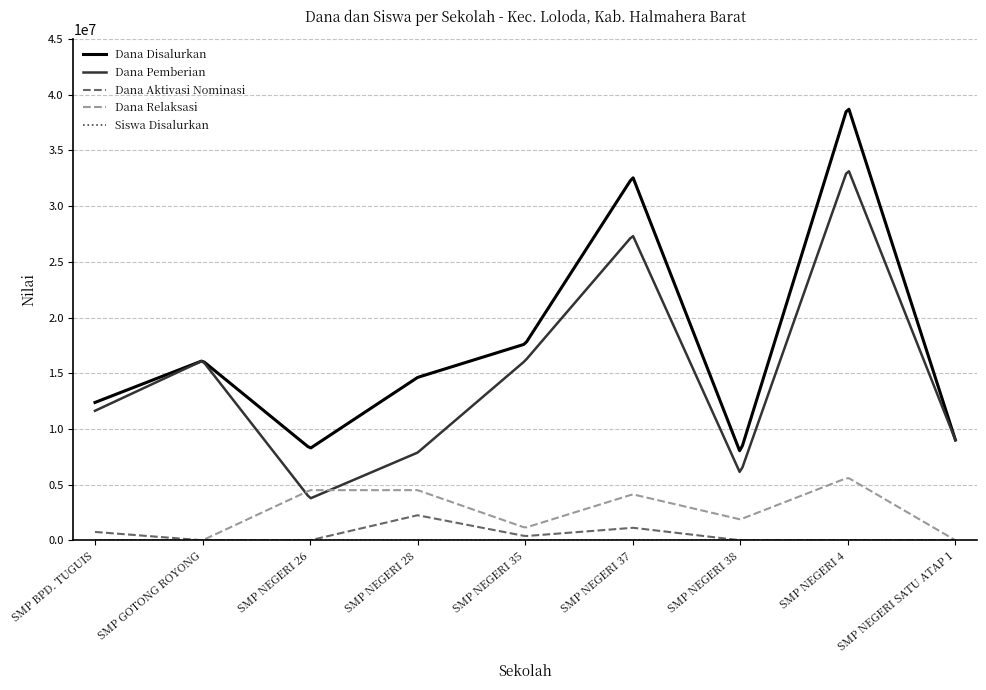

Which series has the largest total across all categories?

Dana Disalurkan